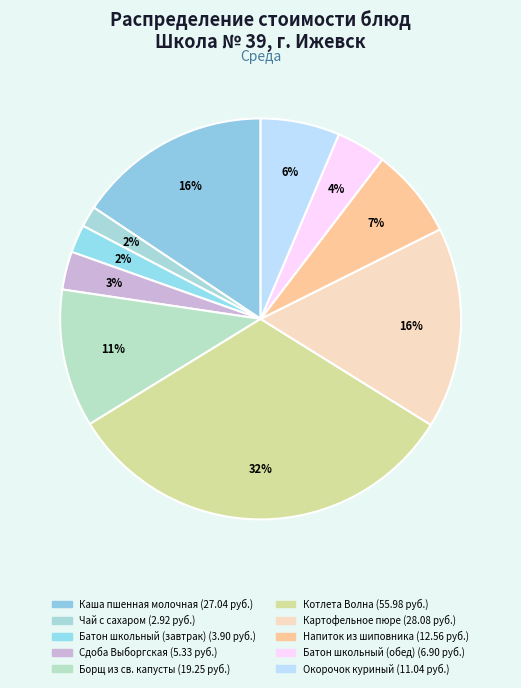

How many slices are in this pie chart?

10